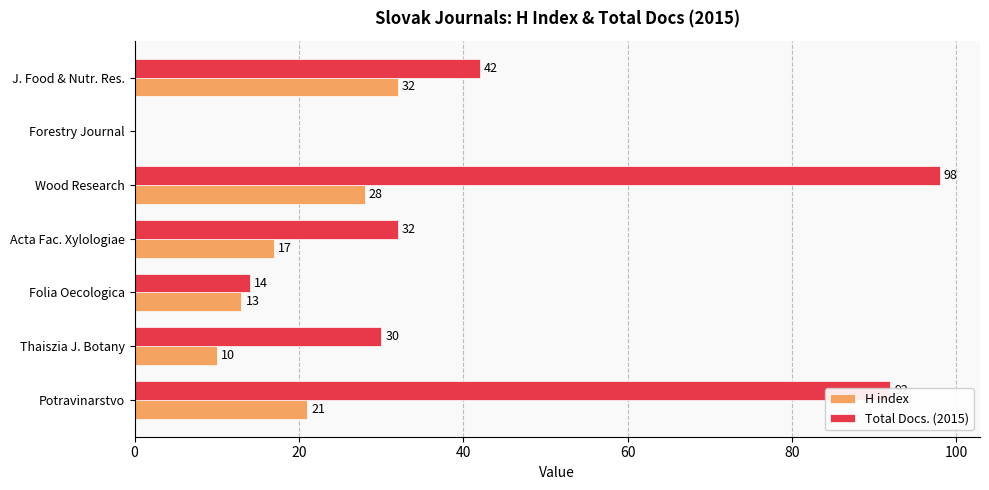

The H index series shows 9 at J. Food & Nutr. Res.. True or false?

False